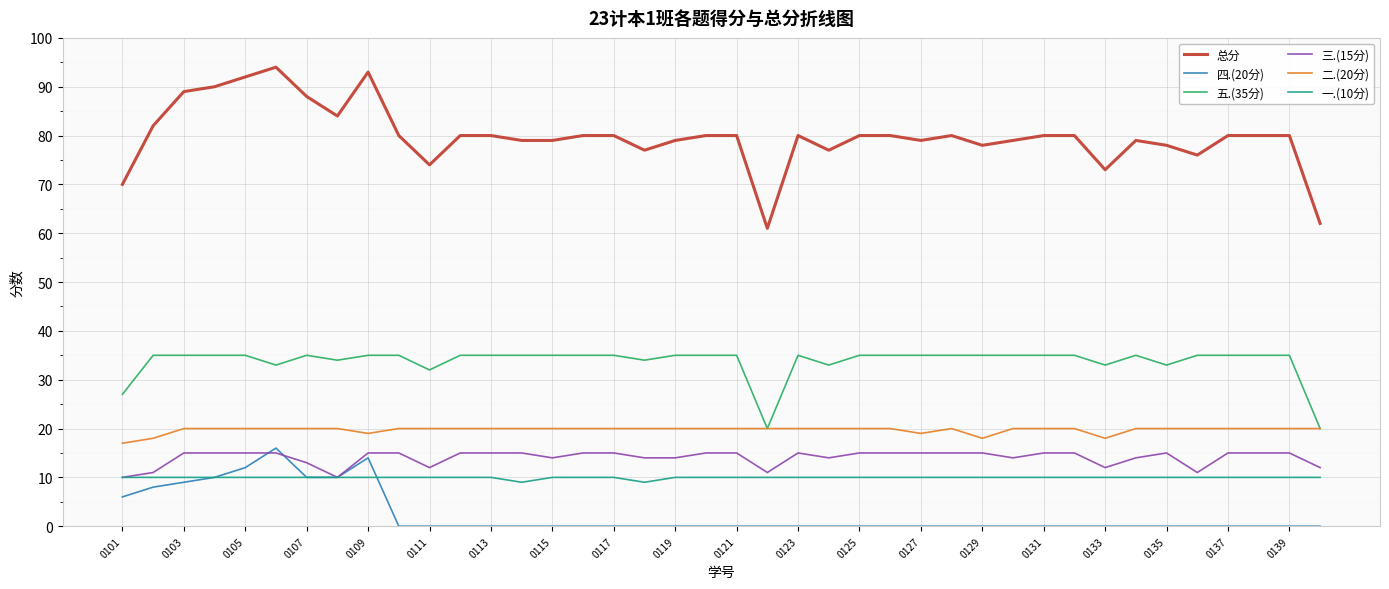

Which series has the widest spread of values?

总分